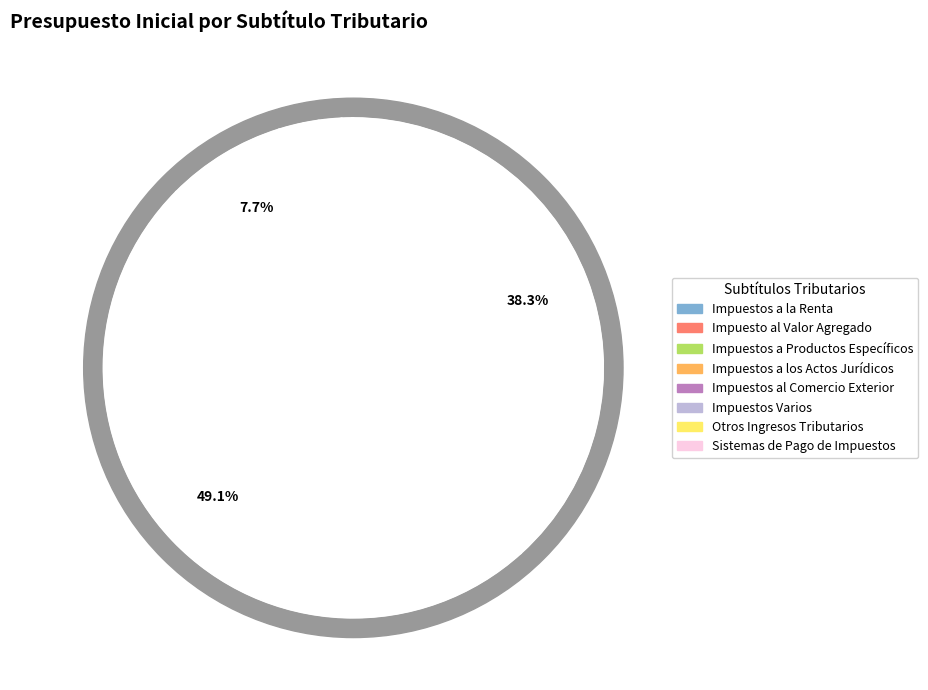

Rank the categories by value from highest to lowest.

Impuesto al Valor Agregado, Impuestos a la Renta, Impuestos a Productos Específicos, Impuestos a los Actos Jurídicos, Impuestos Varios, Impuestos al Comercio Exterior, Otros Ingresos Tributarios, Sistemas de Pago de Impuestos